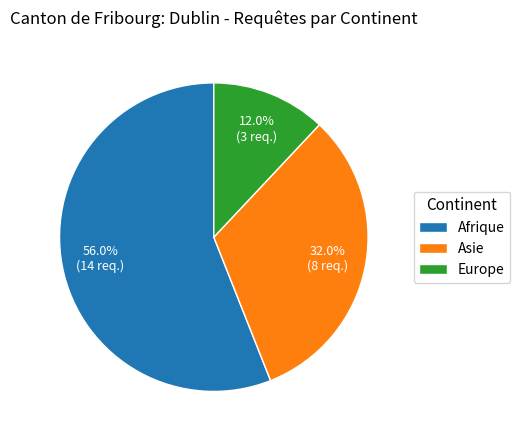

How many segments does this pie chart have?

3